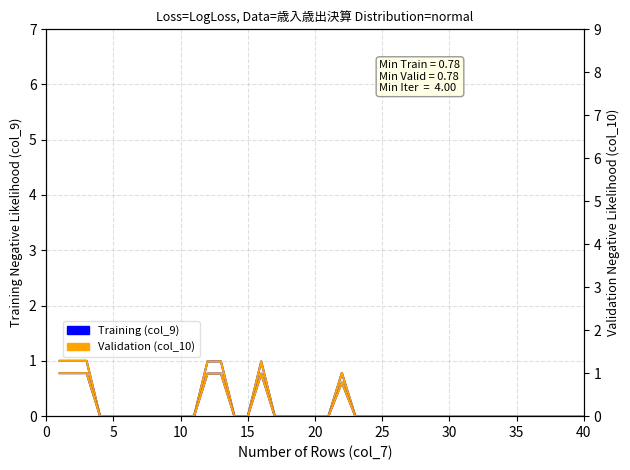

What is the sum of all Training (col_9) values?

6.8